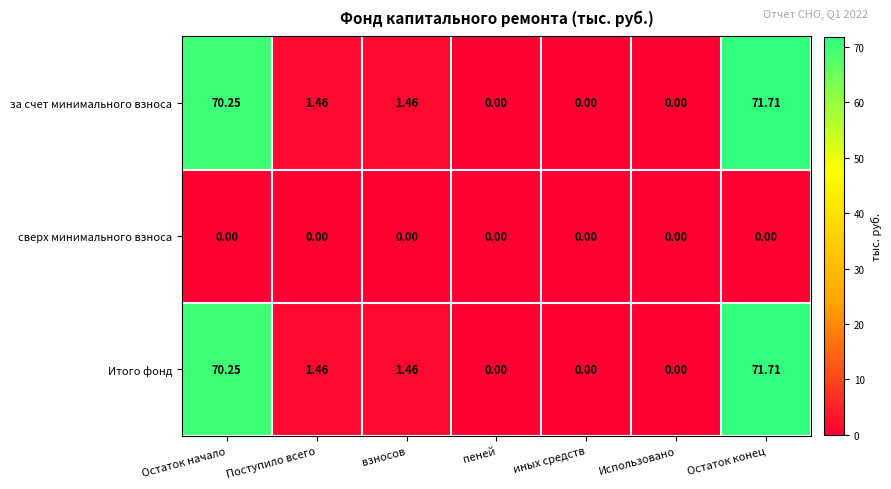

Is the value of сверх минимального взноса at Остаток начало greater than the value of Итого фонд at взносов?

No